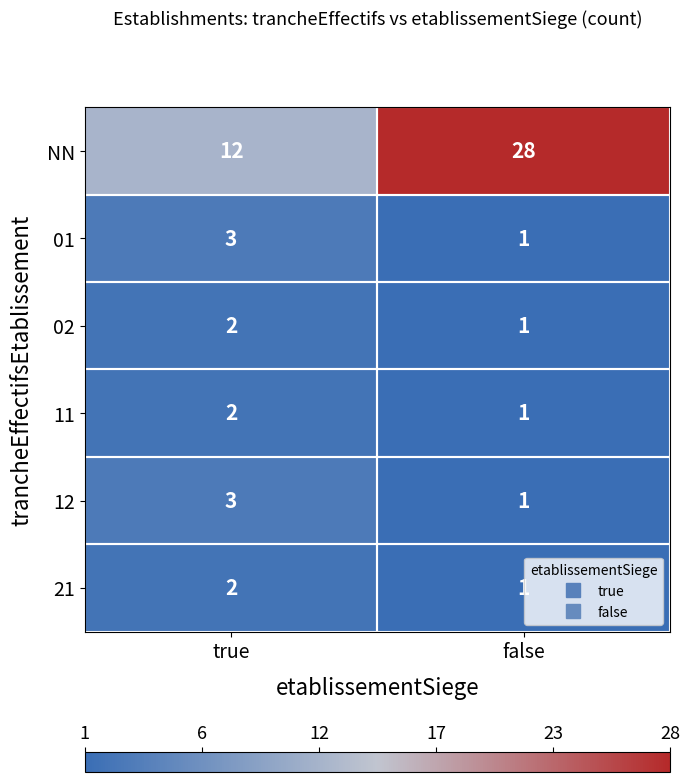

At which category is the sum across all series the highest?

false